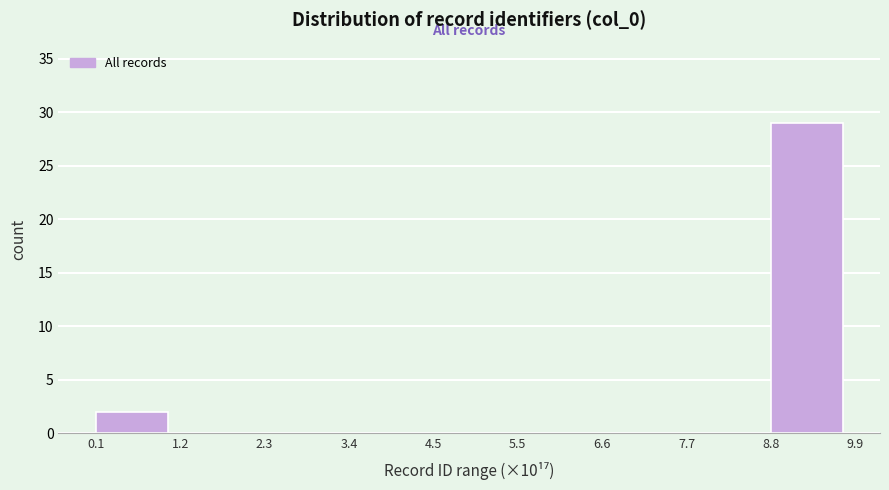

Reading left to right, transcribe all the data shown in this chart.

0.1=2	1.2=0	2.3=0	3.4=0	4.5=0	5.5=0	6.6=0	7.7=0	8.8=29